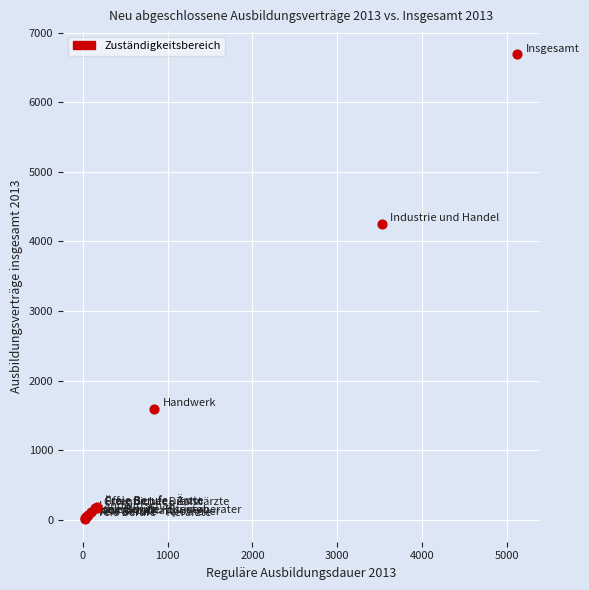

What Y value in the scatter plot is closest to 3354?

4251